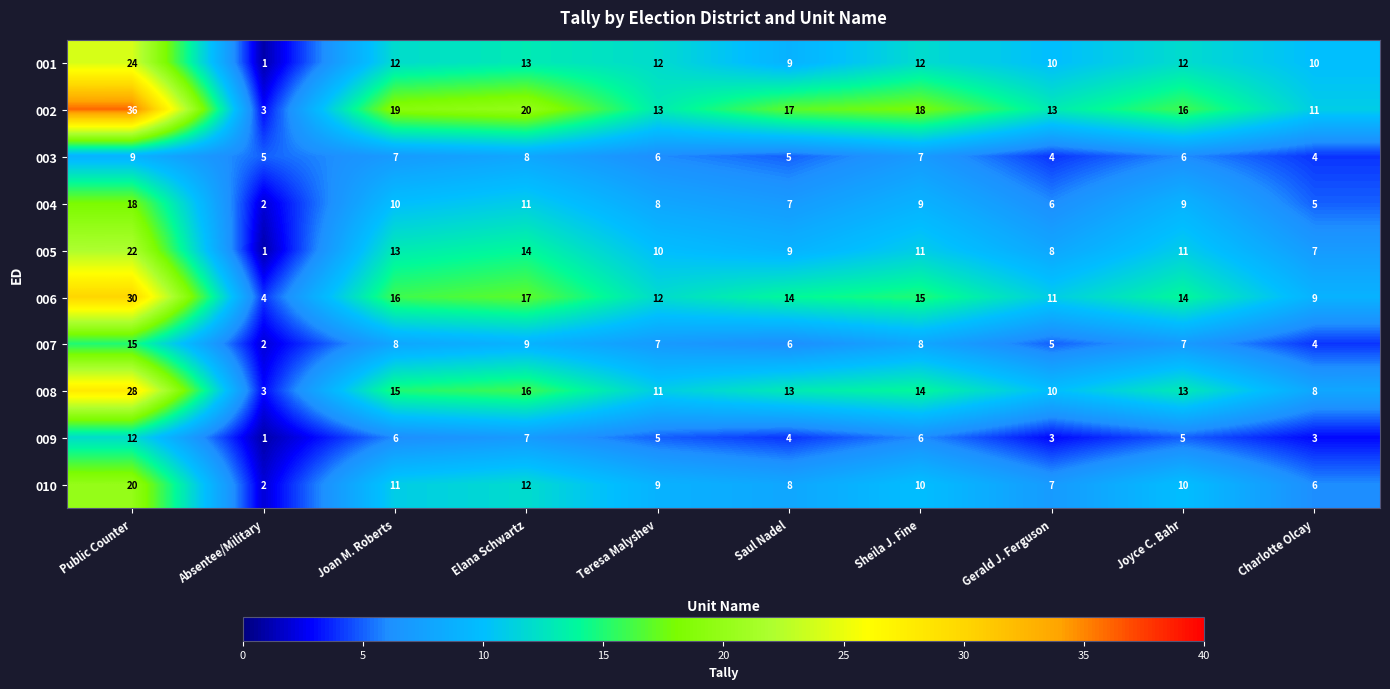

What is the total value across all series at Charlotte Olcay?

67